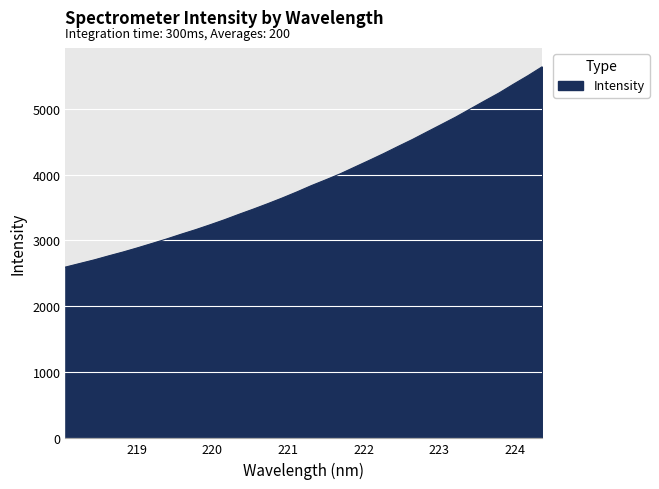

How many lines are shown in the chart?

1